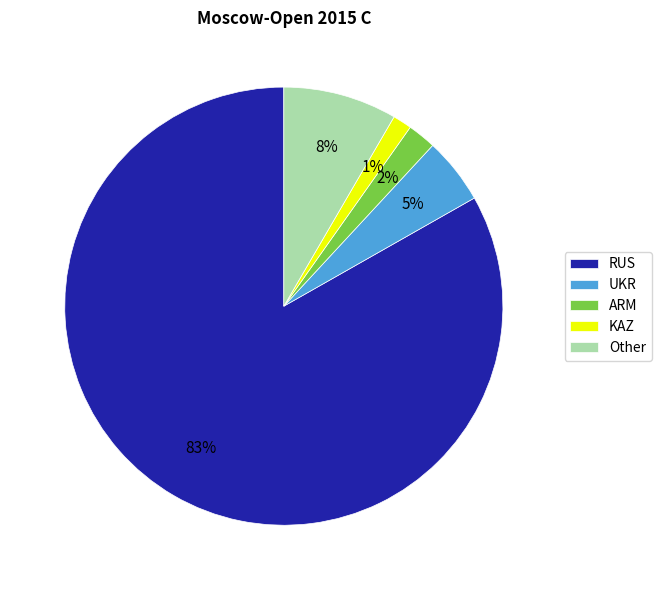

Which has a higher value, RUS or Other?

RUS